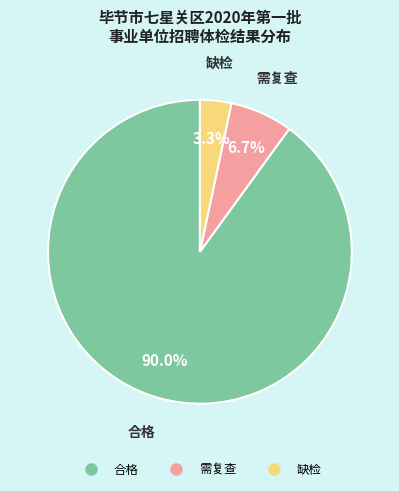

Rank the categories by value from highest to lowest.

合格, 需复查, 缺检